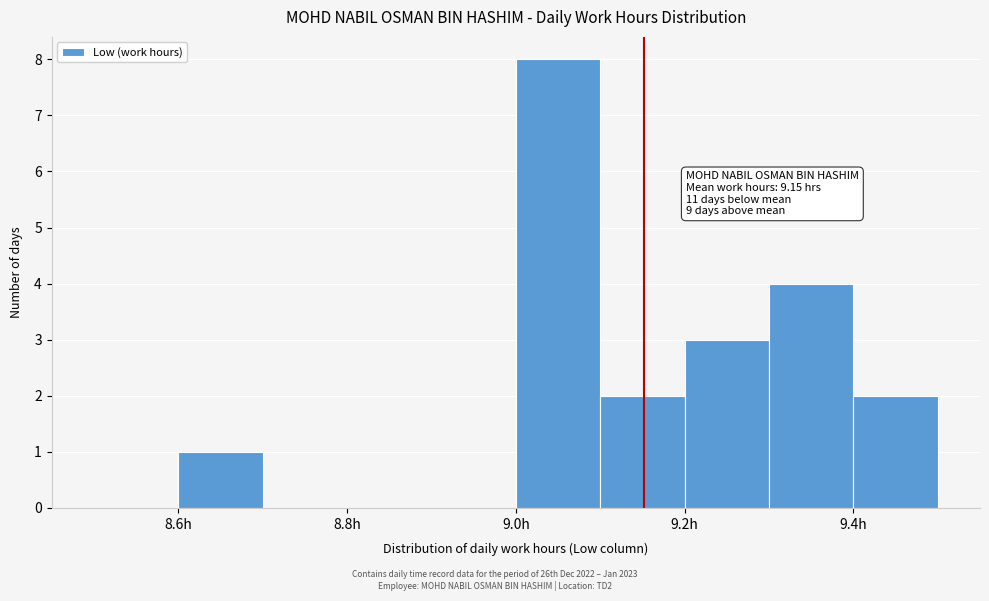

Over which range of the x-axis is the bar tallest?

9.0 to 9.1